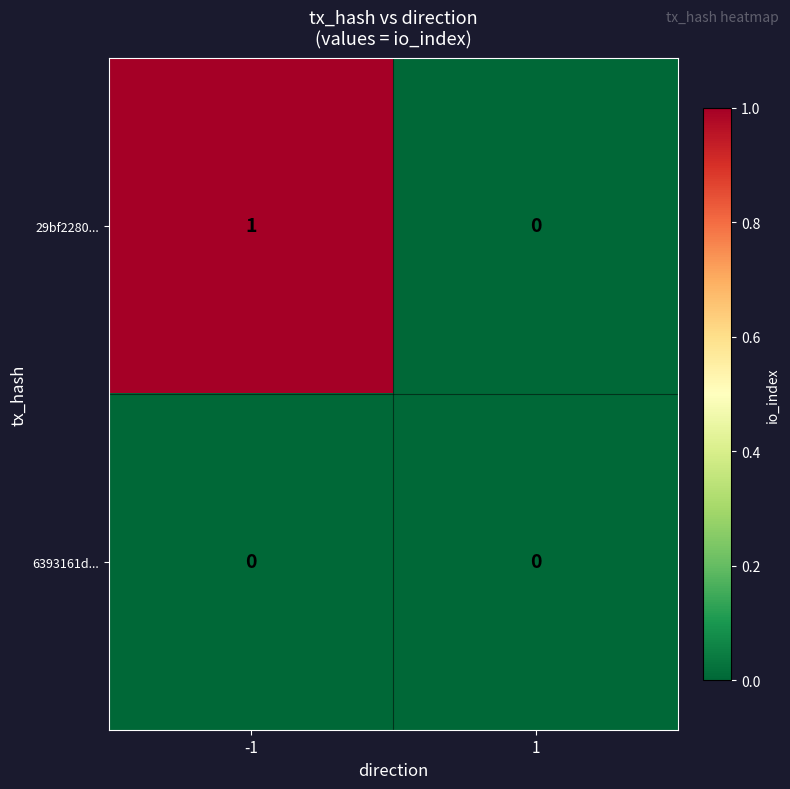

The 6393161d... series shows 0 at -1. True or false?

True